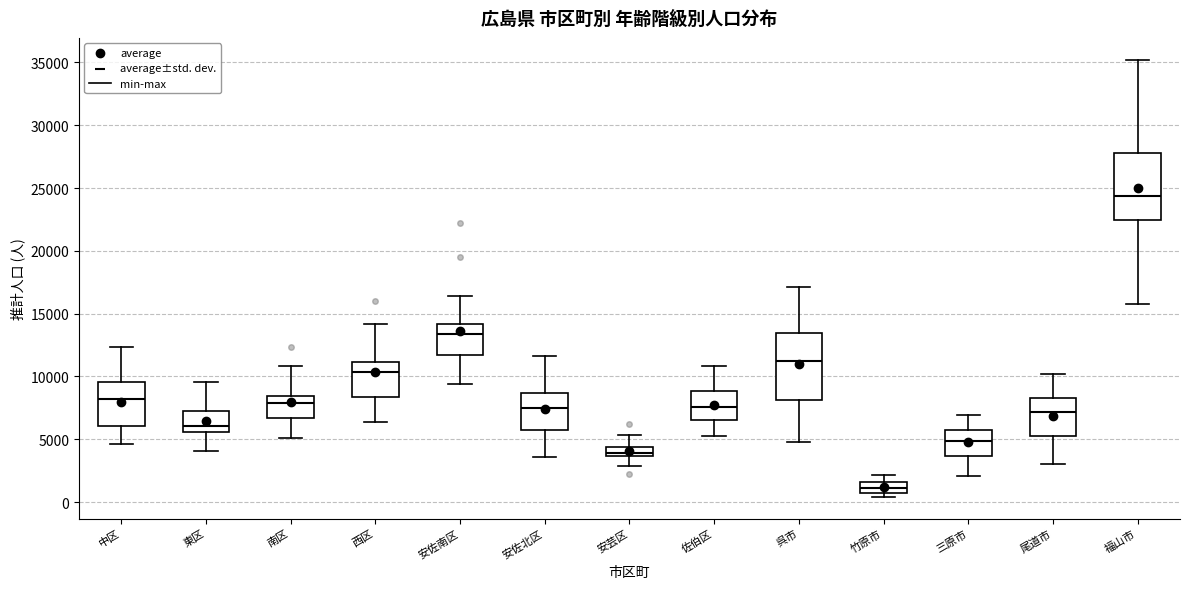

Where does the median line of the box for 安佐北区 sit on the y-axis? The values are not printed on the chart, so give them approximately, as read against the axis.

7500